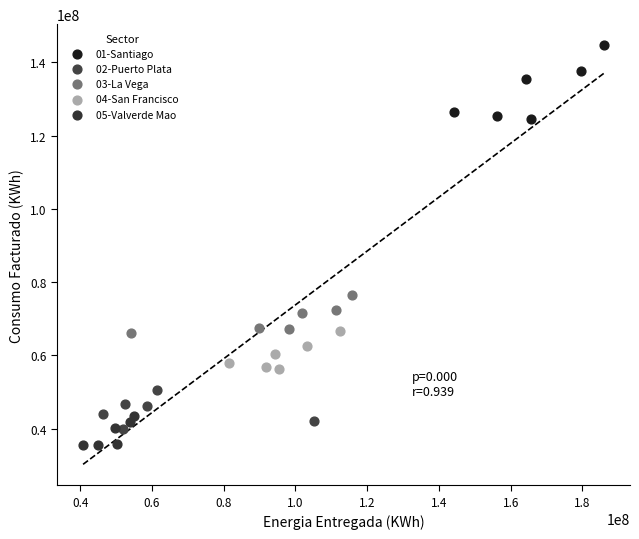

Which series has the largest Y range (max minus min)?

01-Santiago